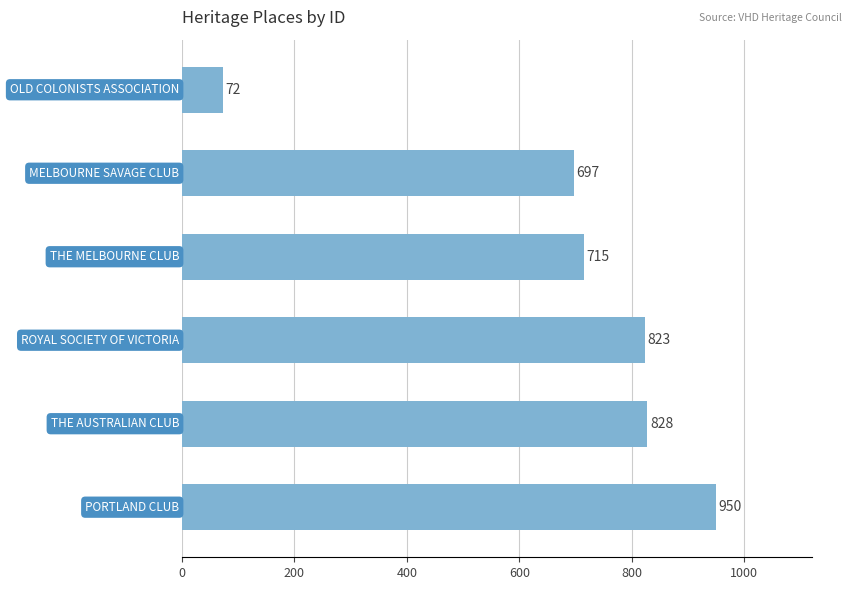

What is the minimum value shown in the chart?

72